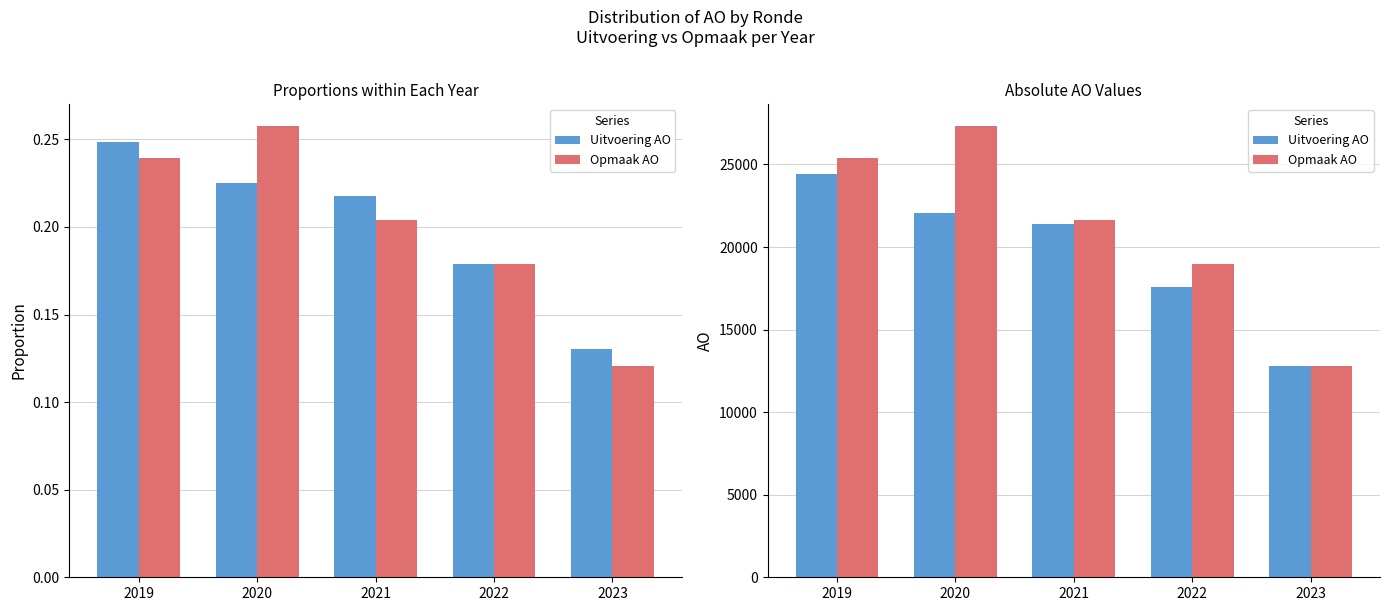

Which has a higher value, 2021 or 2019?

2019